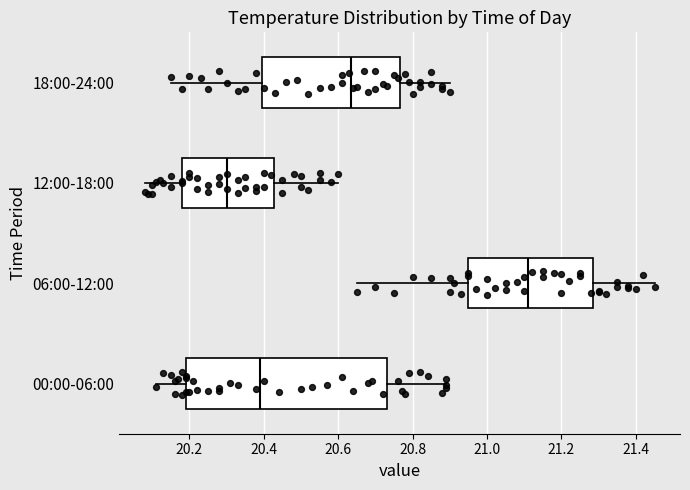

Reading bottom to top, transcribe this box plot: for each box, give where its median line is, the range the box spans, and where its two whiskers end, as read against the x-axis. The values are not printed on the chart, so give them approximately, as read against the axis.

00:00-06:00: median 20.40, box 20.20 to 20.74, whiskers 20.12 to 20.90
06:00-12:00: median 21.12, box 20.96 to 21.28, whiskers 20.66 to 21.46
12:00-18:00: median 20.30, box 20.18 to 20.42, whiskers 20.08 to 20.60
18:00-24:00: median 20.64, box 20.40 to 20.76, whiskers 20.16 to 20.90